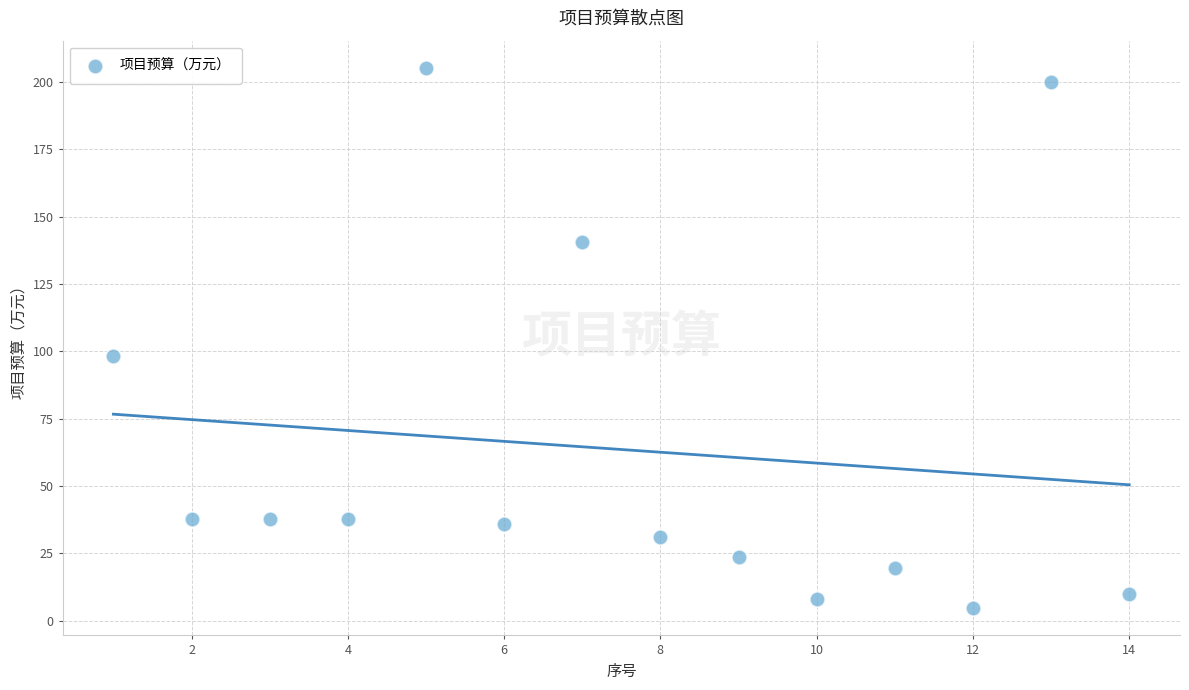

What is the range of X values (max minus min)?

13.0